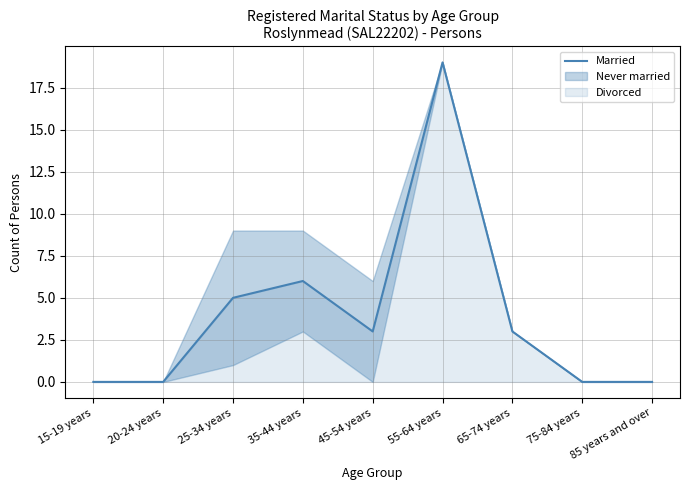

What is the value of the 7th point from the left?

3